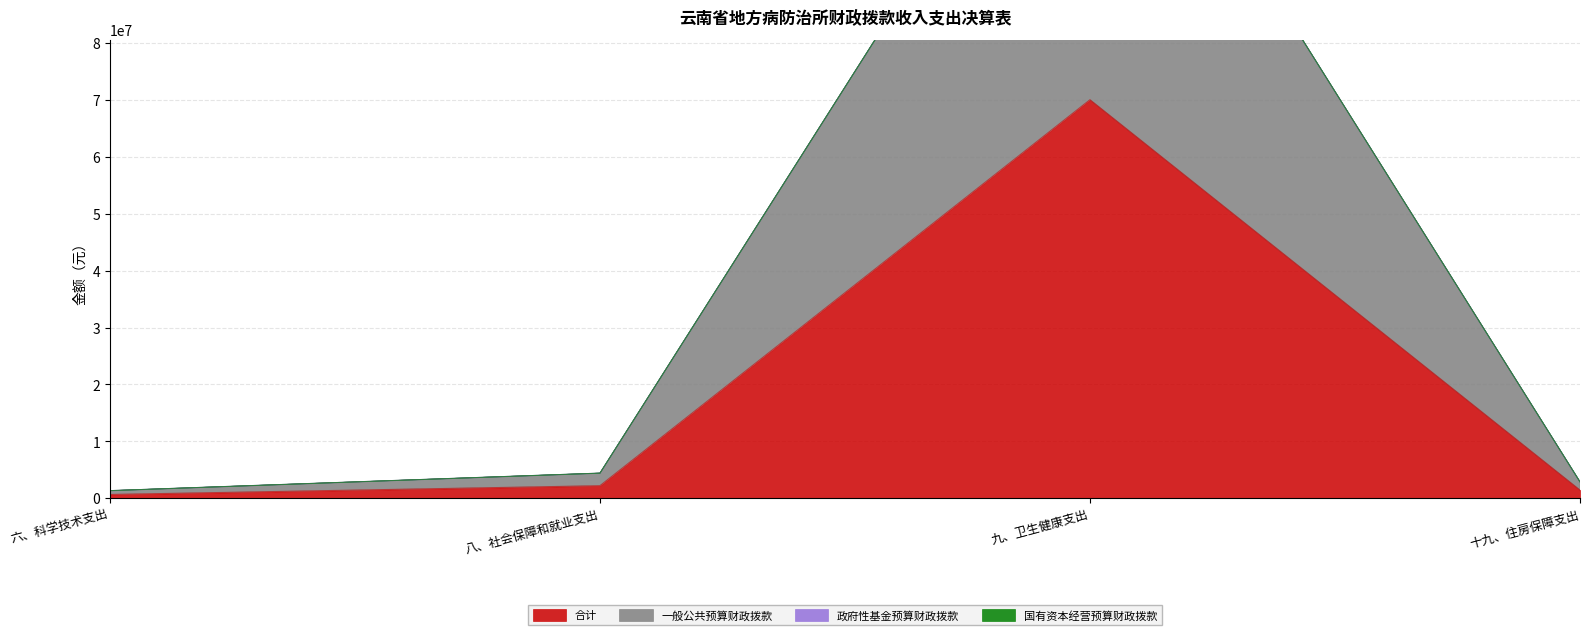

The 合计 series shows 684866.1 at 十九、住房保障支出. True or false?

False